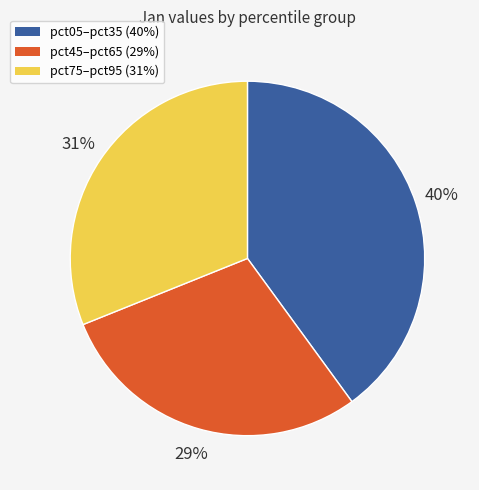

Is there any slice that represents more than half of the pie?

No